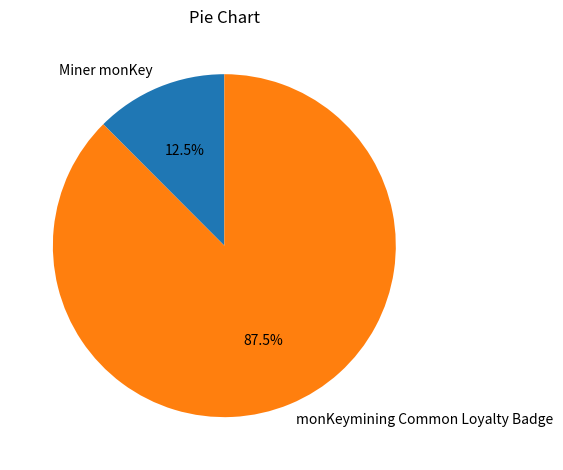

Which category has the smallest portion of the pie?

Miner monKey